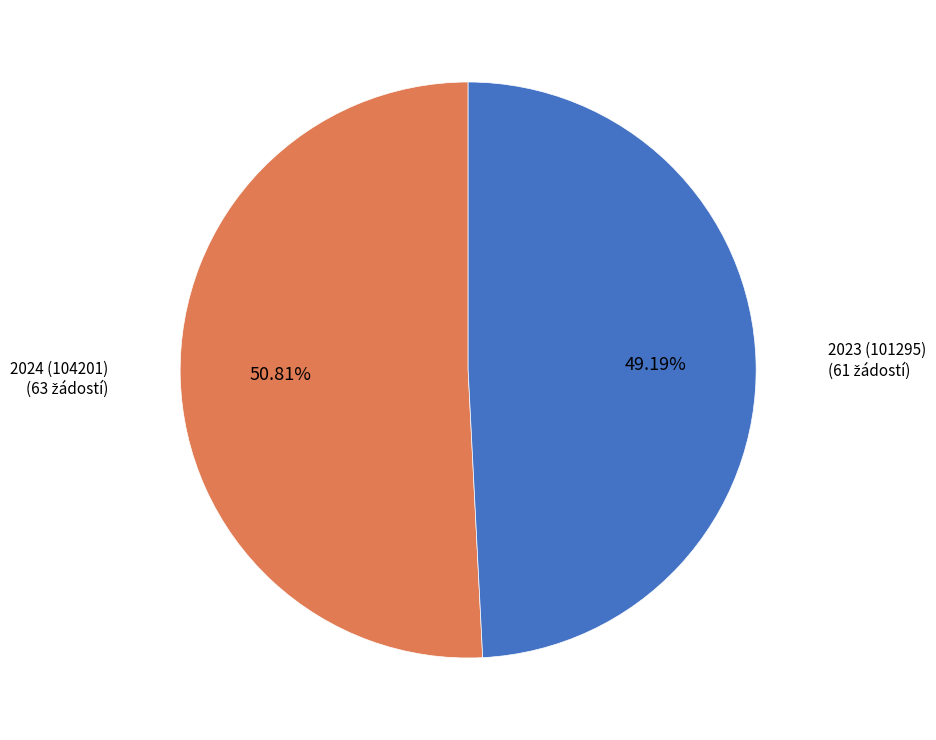

To the nearest percent, what is the average slice percentage?

50%